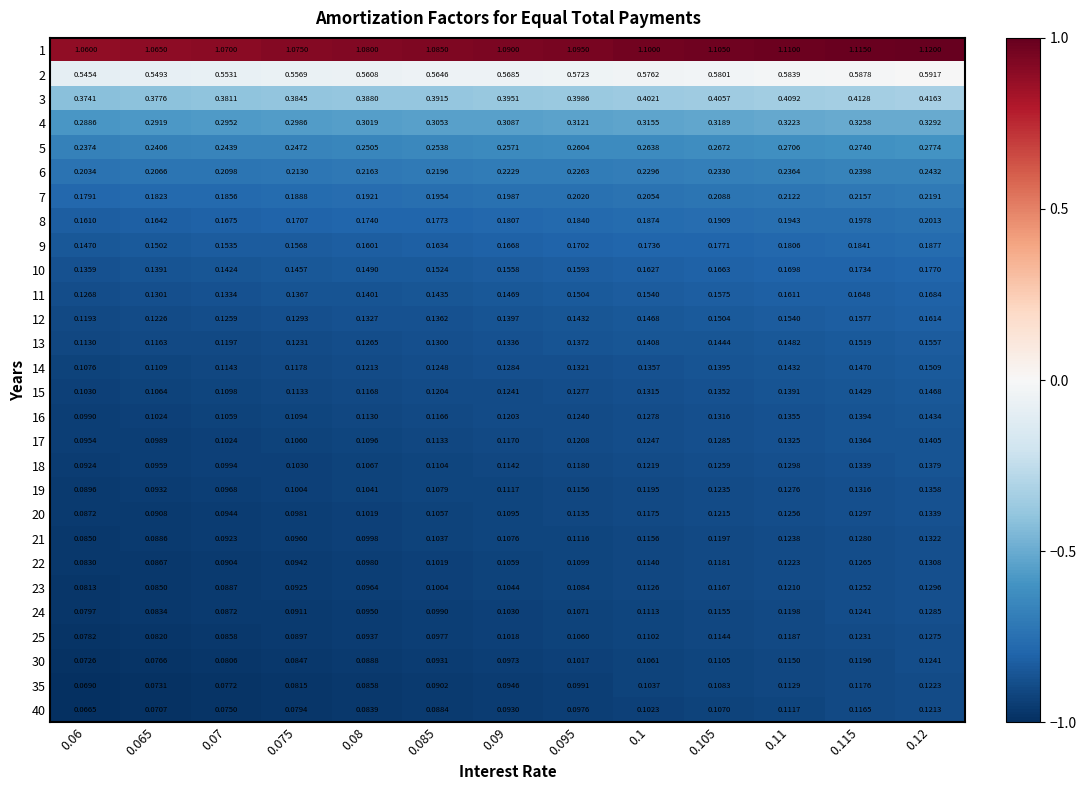

List the series in order of their peak value, lowest first.

40, 35, 30, 25, 24, 23, 22, 21, 20, 19, 18, 17, 16, 15, 14, 13, 12, 11, 10, 9, 8, 7, 6, 5, 4, 3, 2, 1